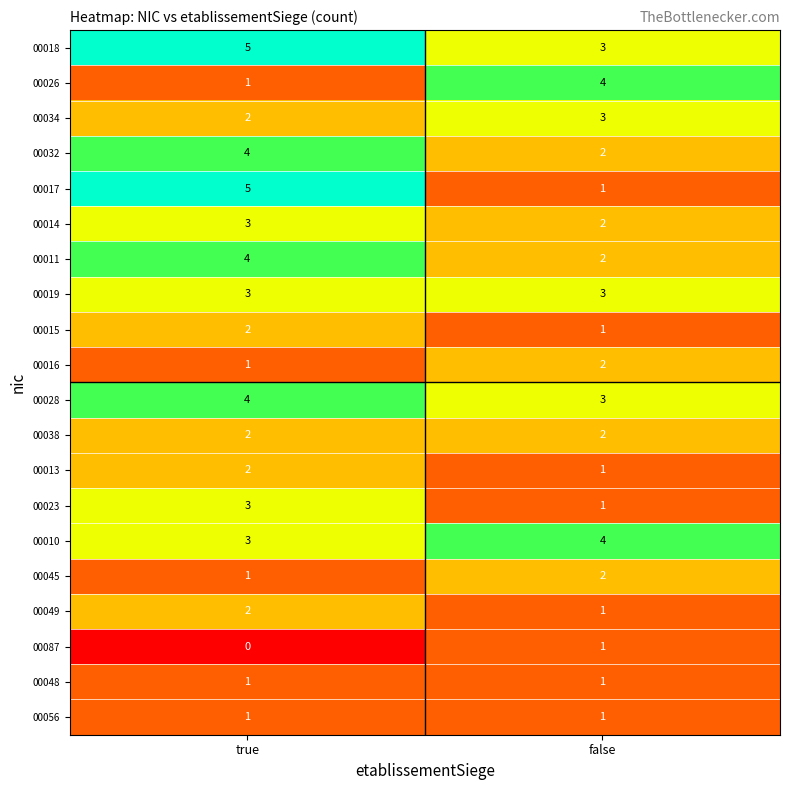

Which series has the widest spread of values?

00017